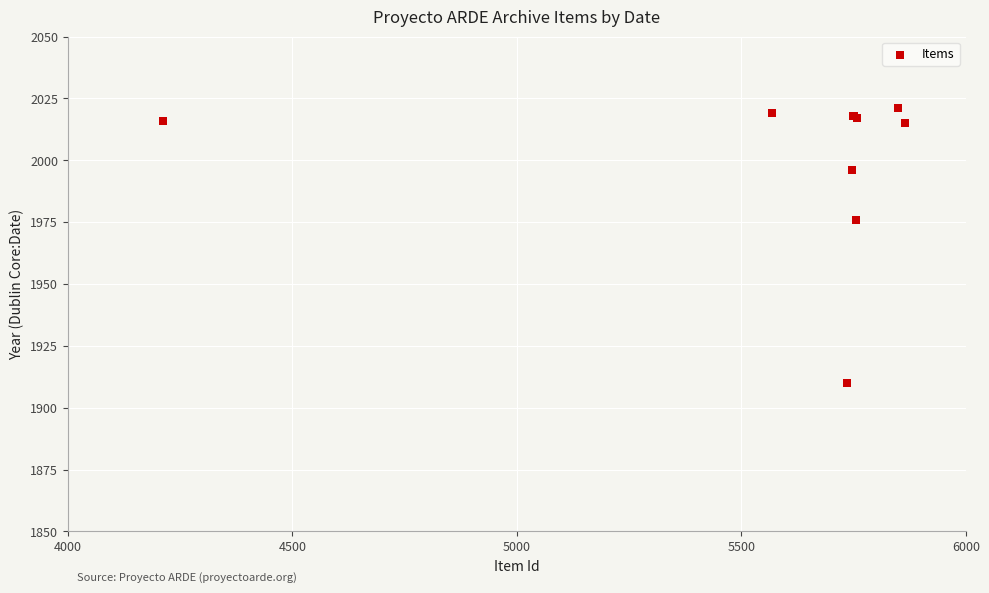

What Y value in the scatter plot is closest to 1965?

1976